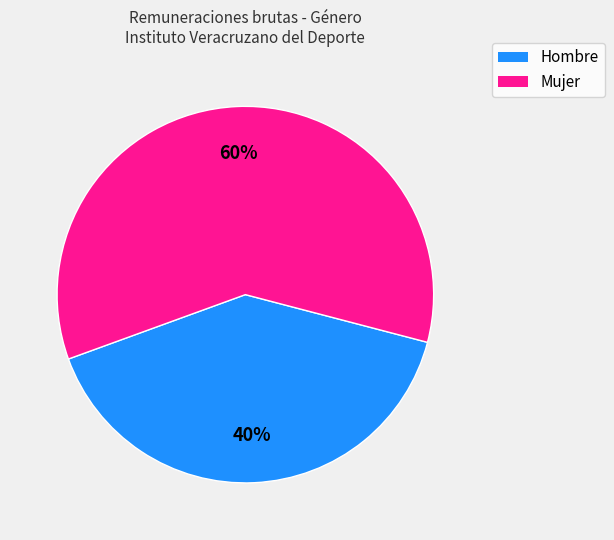

Do Mujer and Hombre together represent more than half of the pie?

Yes